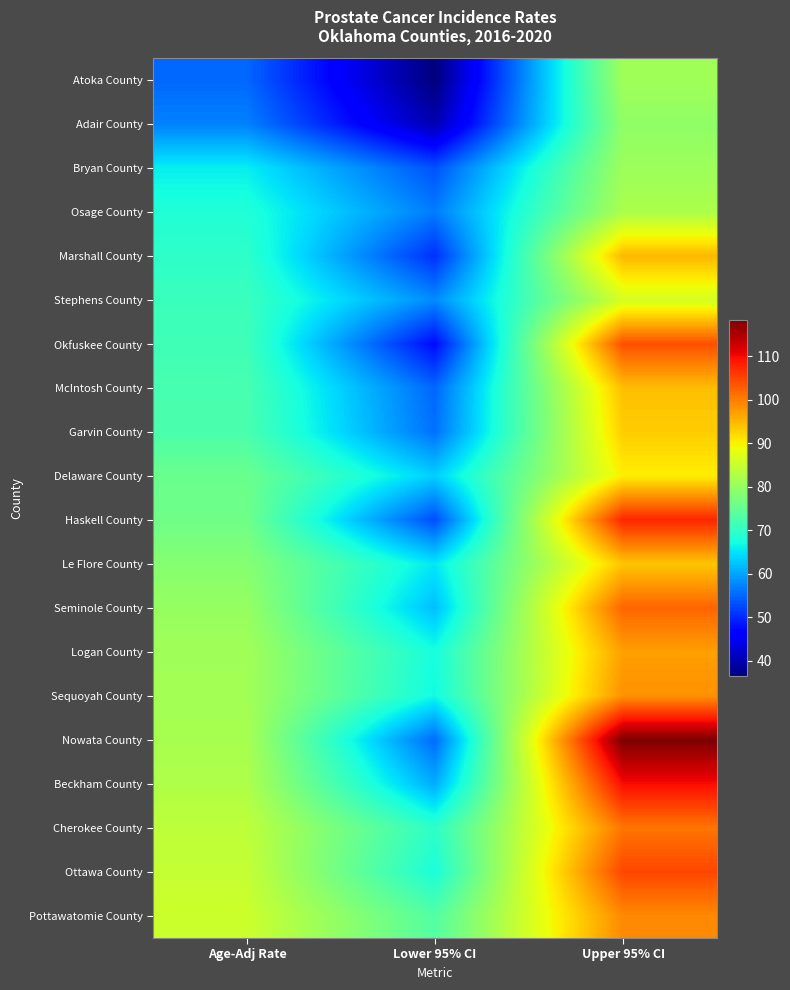

What is the approximate value of Haskell County at Lower 95% CI?

52.9